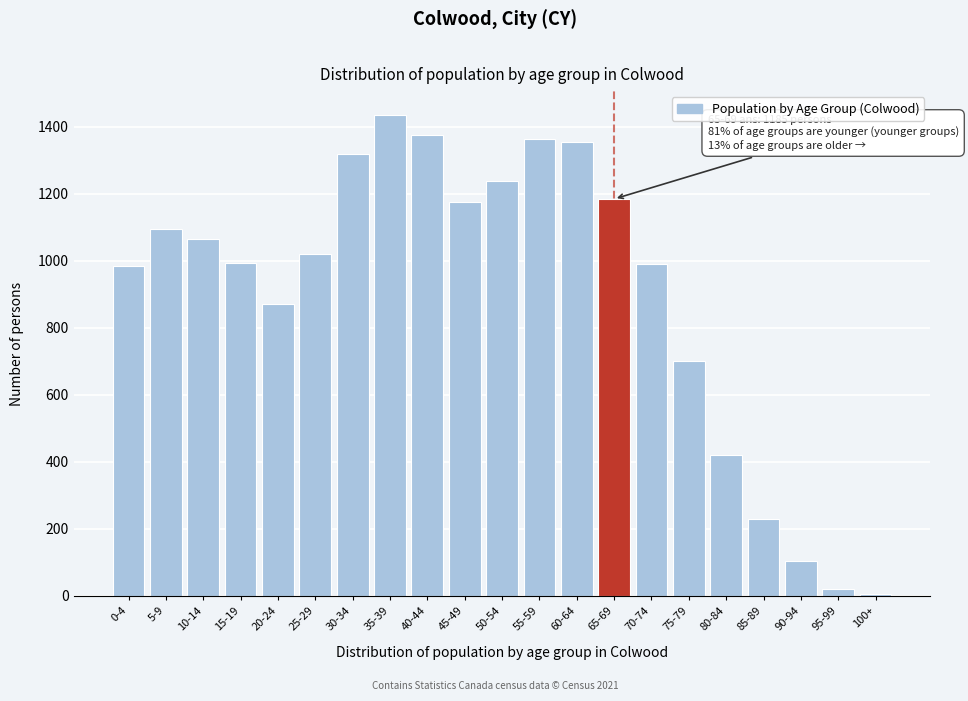

At which category does the chart reach its peak across all series?

35-39